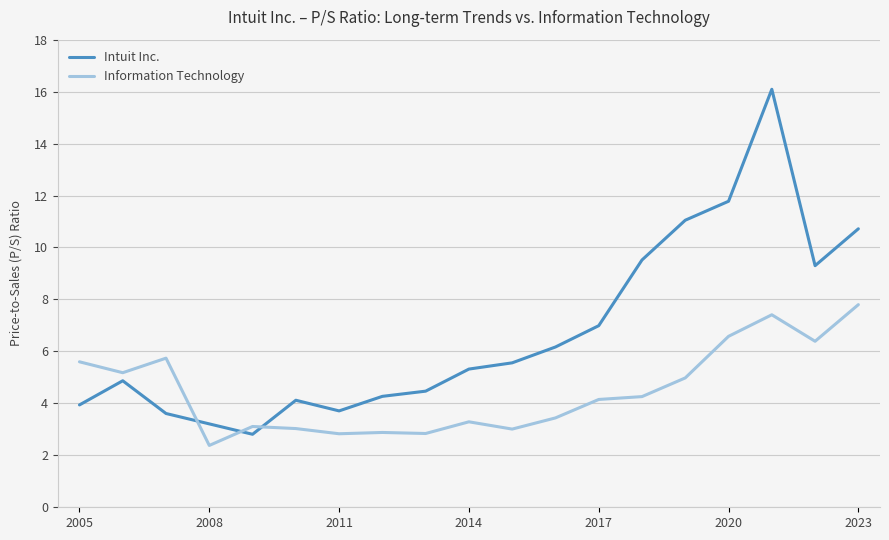

True or false: Information Technology and Intuit Inc. cross at least once.

True